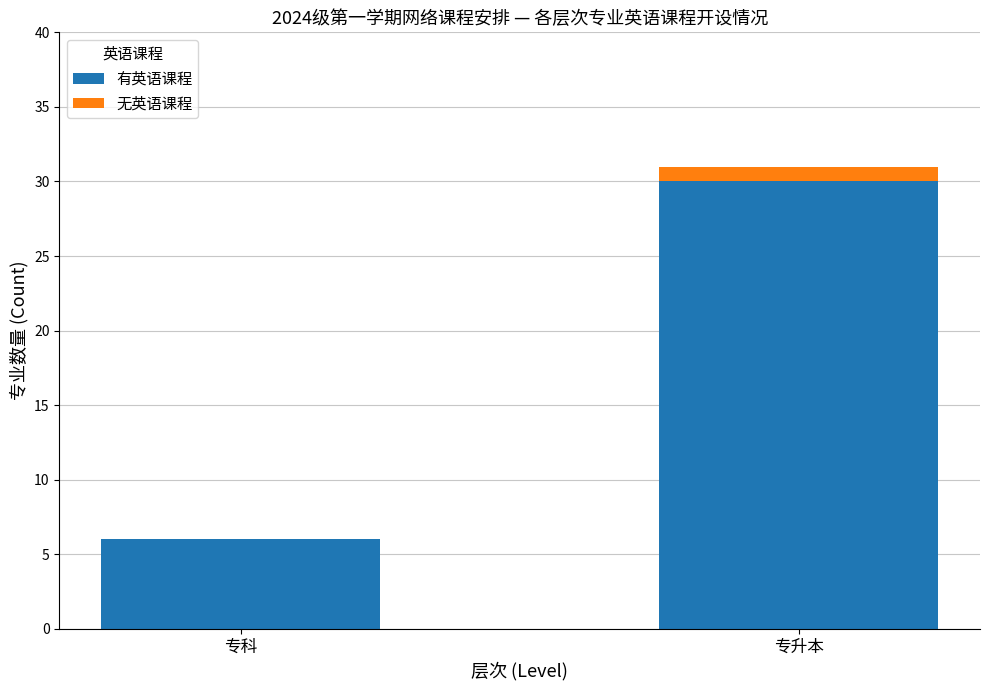

At which category is the sum across all series the highest?

专升本